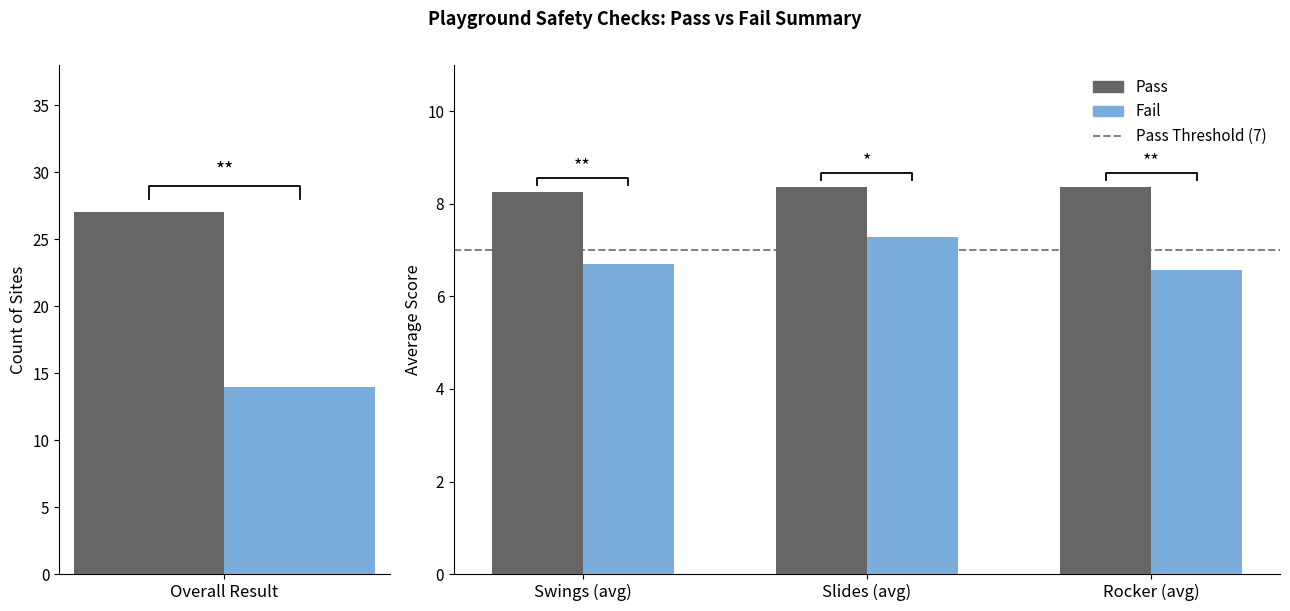

Rank the categories by Pass value from highest to lowest.

Overall Result, Slides (avg), Rocker (avg), Swings (avg)